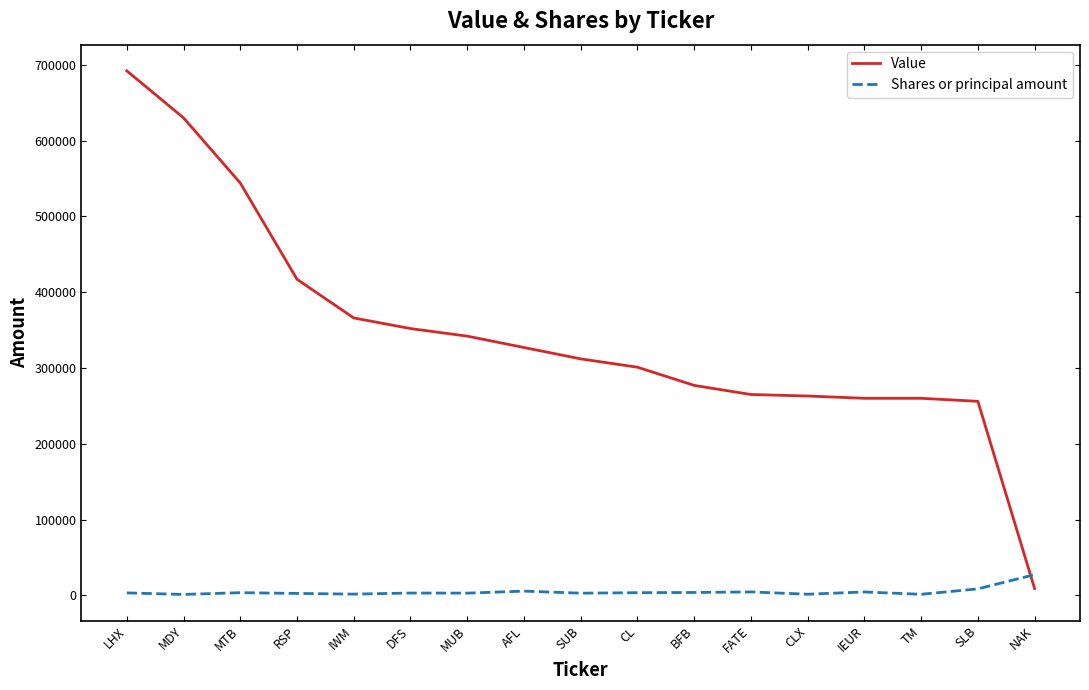

True or false: Value has a value of 417000 at RSP.

True